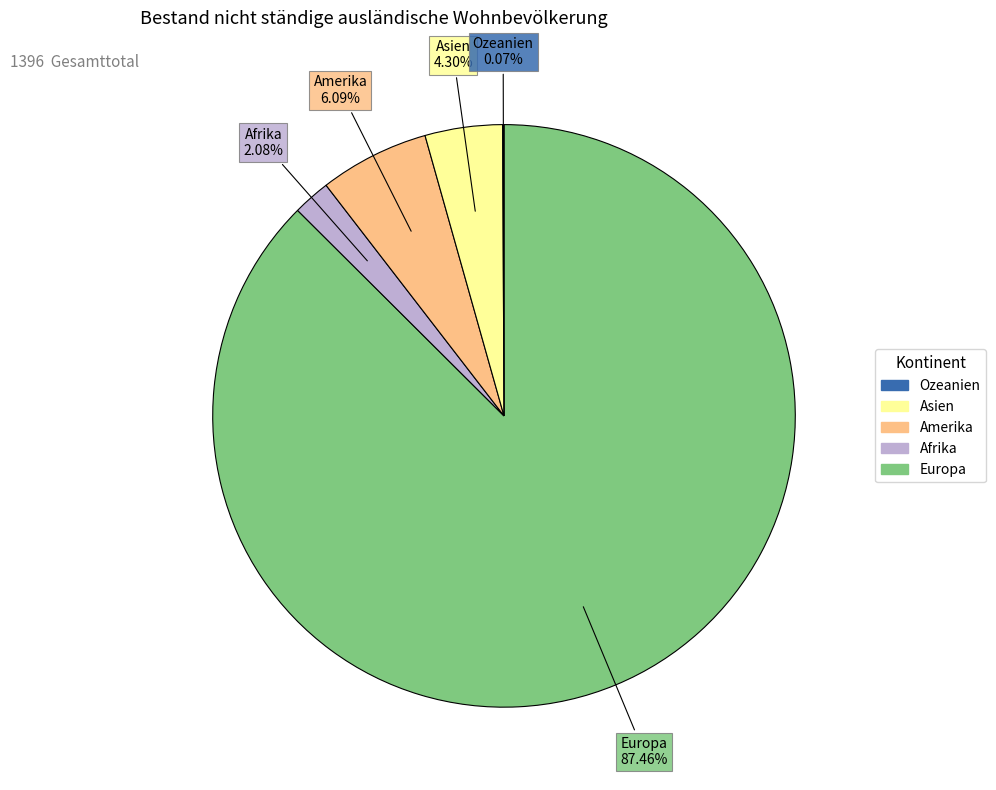

To the nearest percent, what is the difference between the largest and smallest slice percentages?

87%